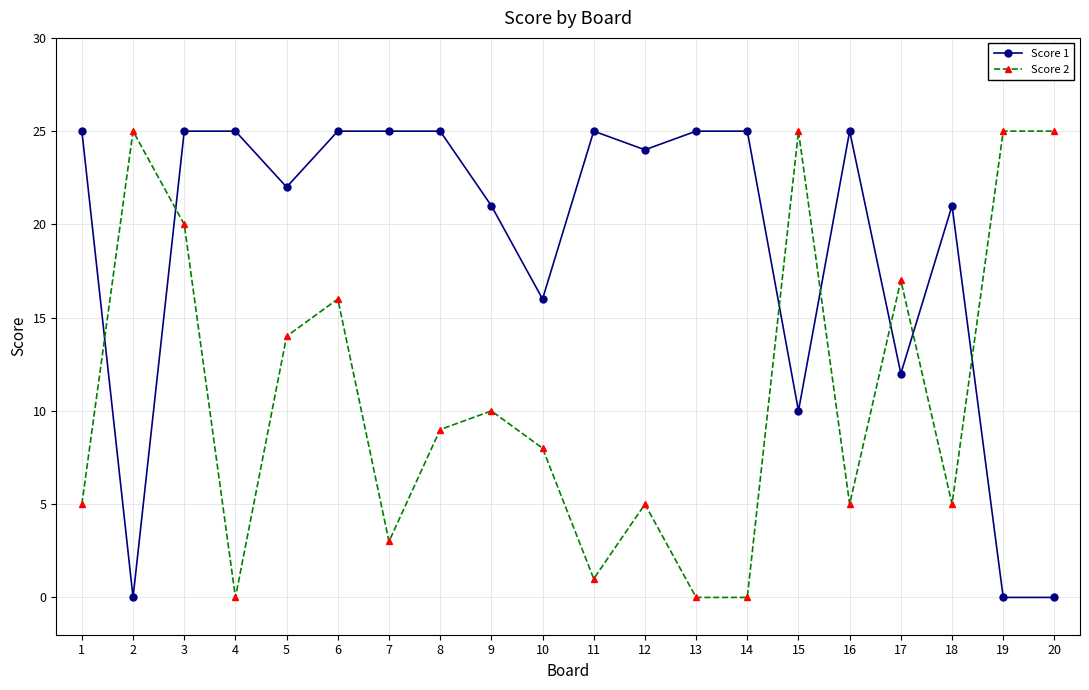

At how many categories does at least one series exceed 6?

20